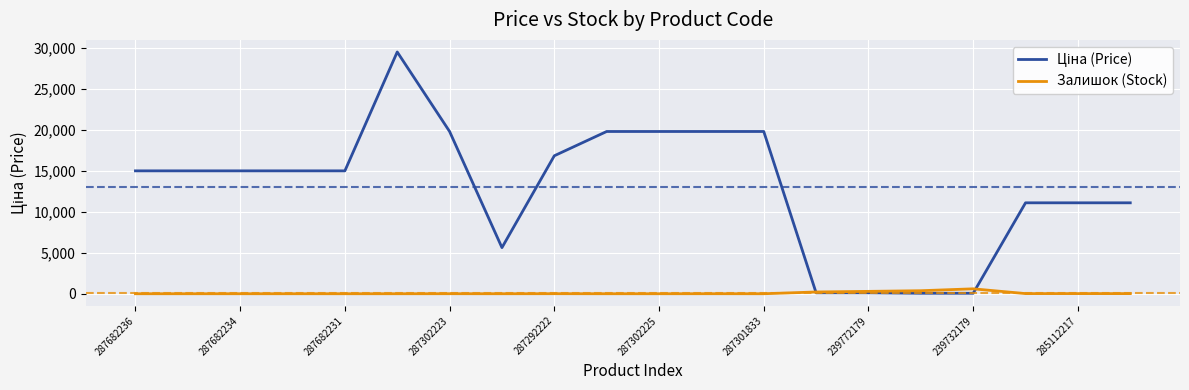

What is the maximum value shown in the chart?

29548.9